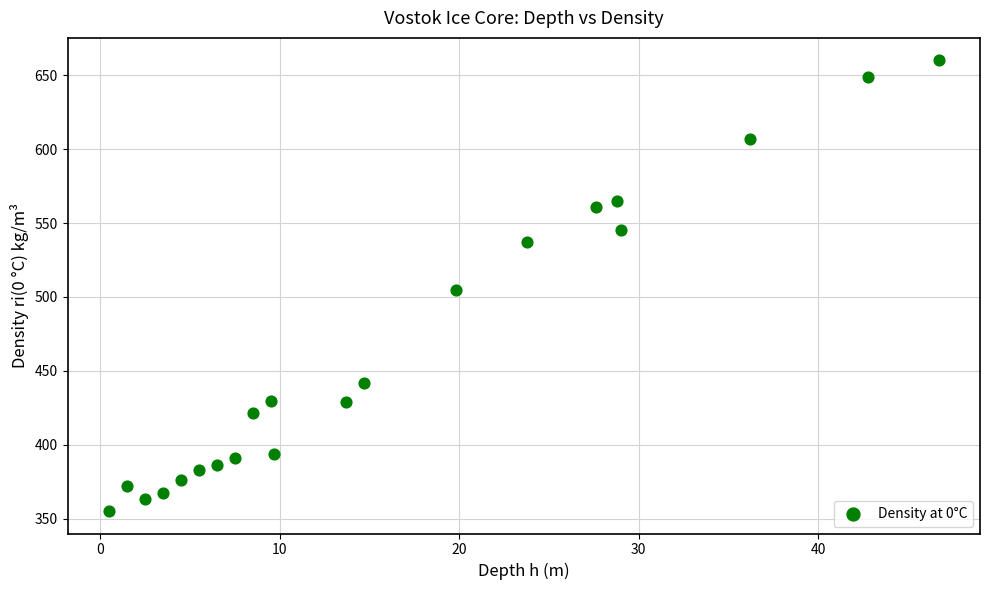

What is the range of Y values (max minus min)?

304.7